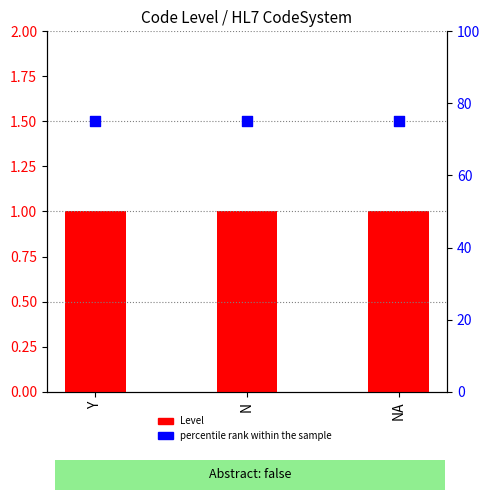

What is the total value across all series at N?

76